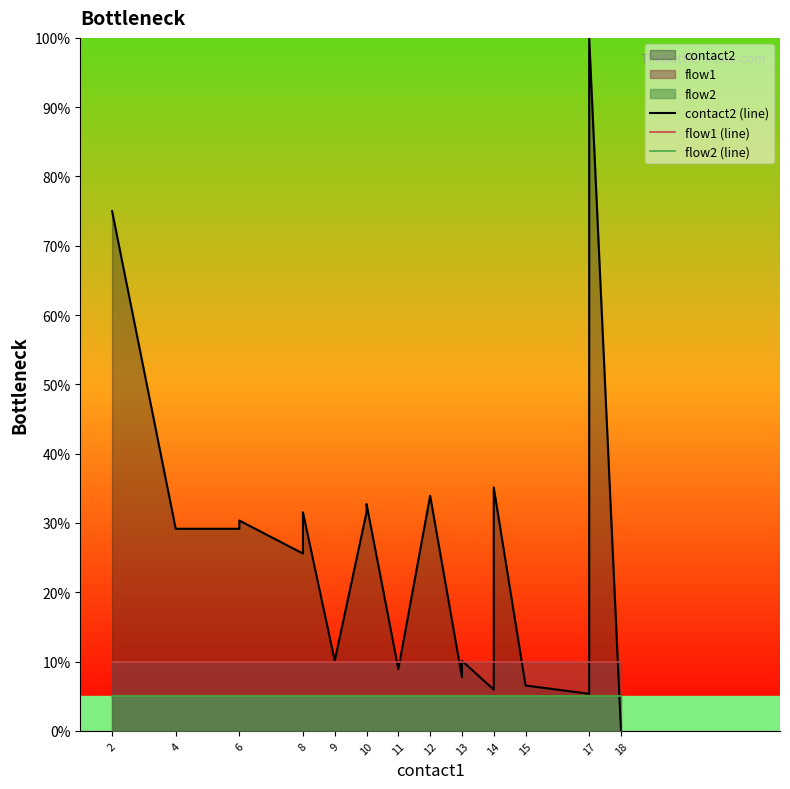

Where is flow2 (line) nearest to the value 5?

2